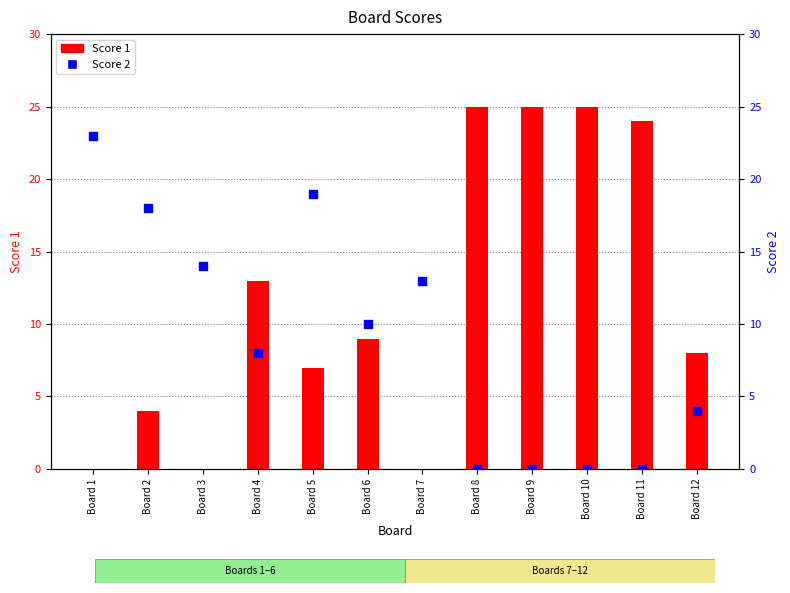

Which series has the widest spread of Y values?

Score 1